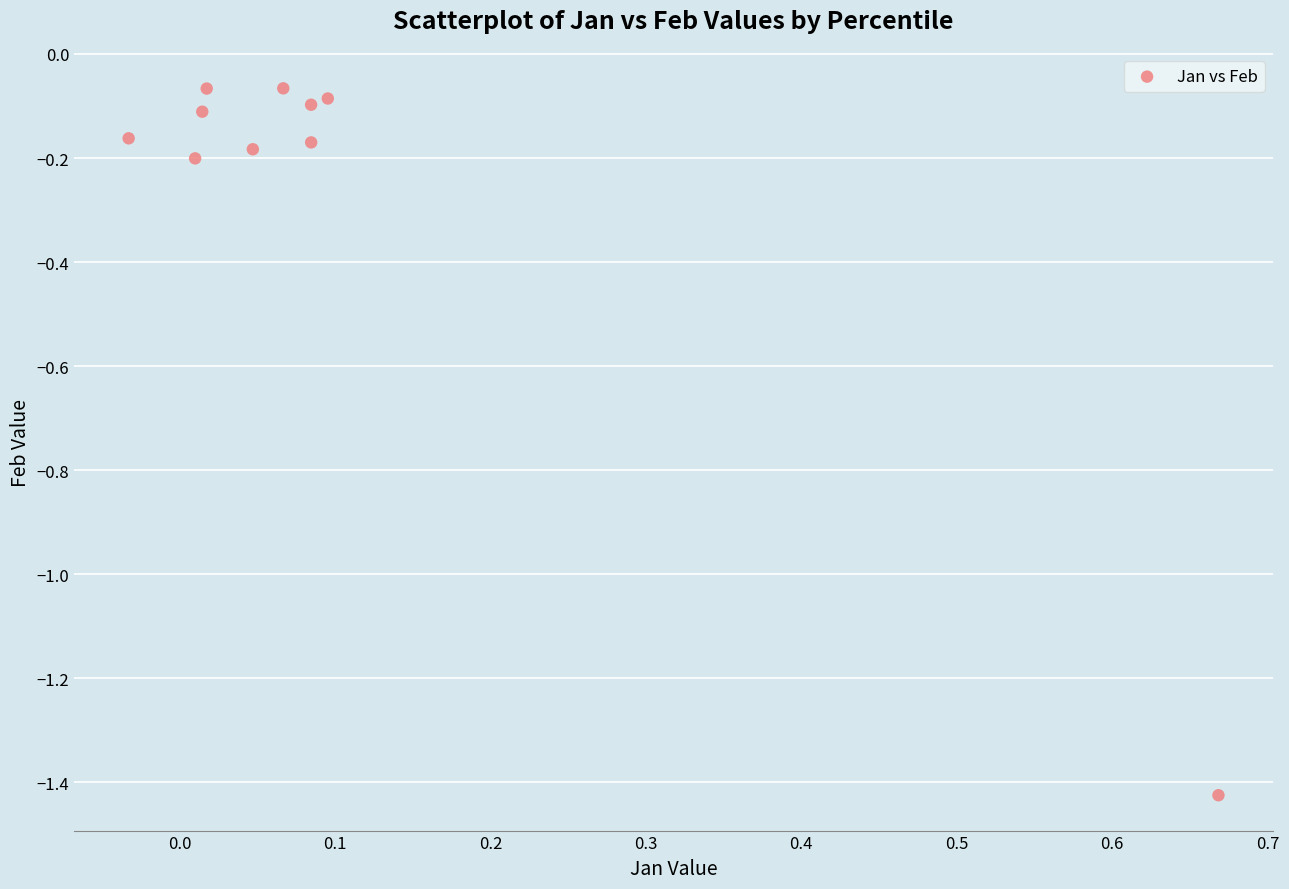

What is the range of Y values (max minus min)?

1.4